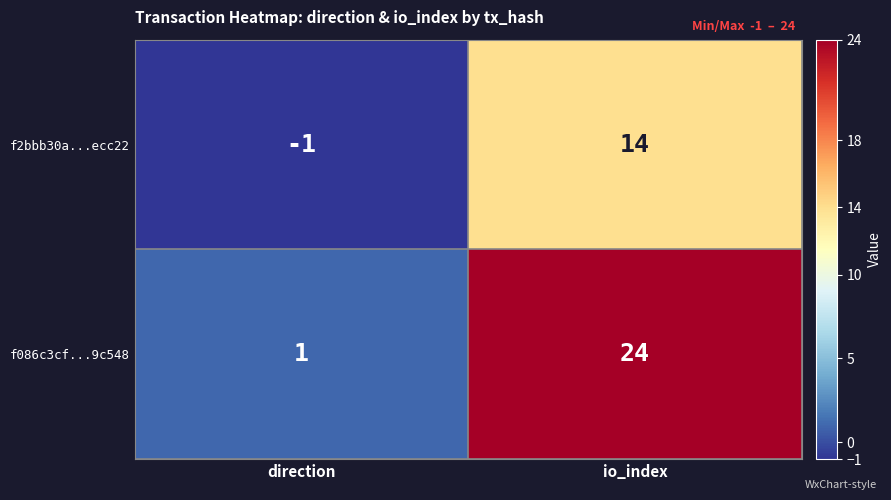

At which category is the sum across all series the highest?

io_index